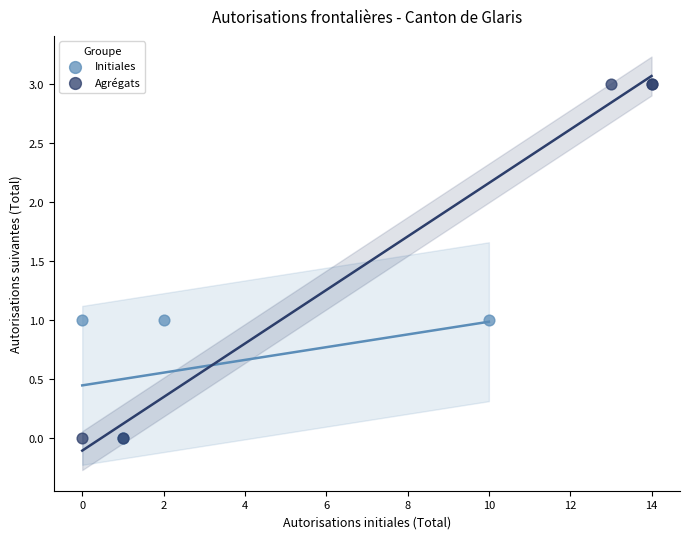

Which series reaches the maximum Y coordinate?

Agrégats